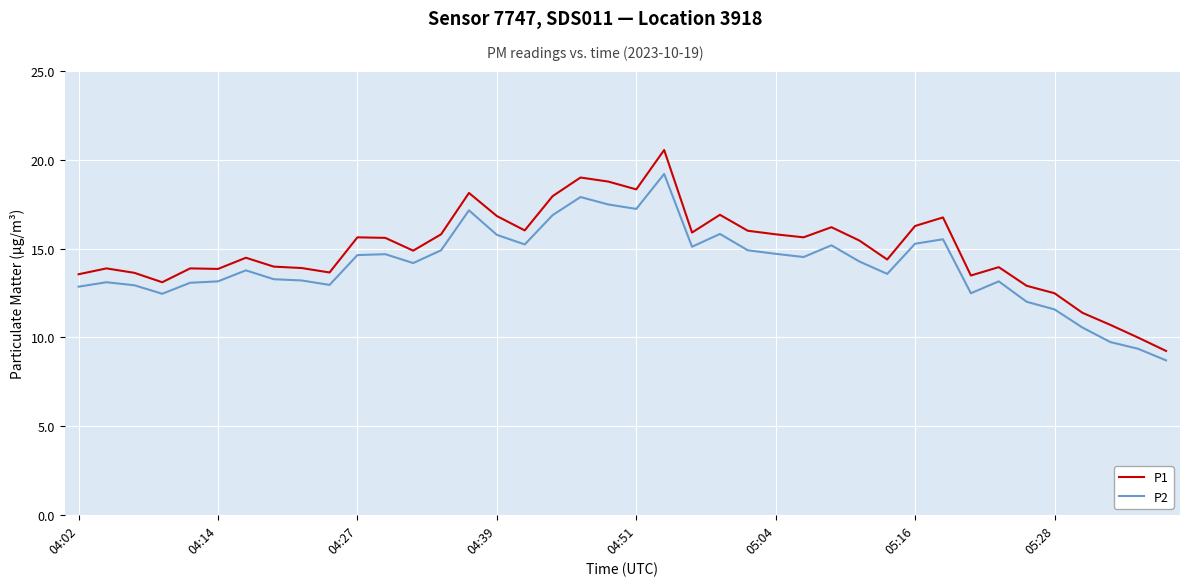

Count the number of data series in this chart.

2